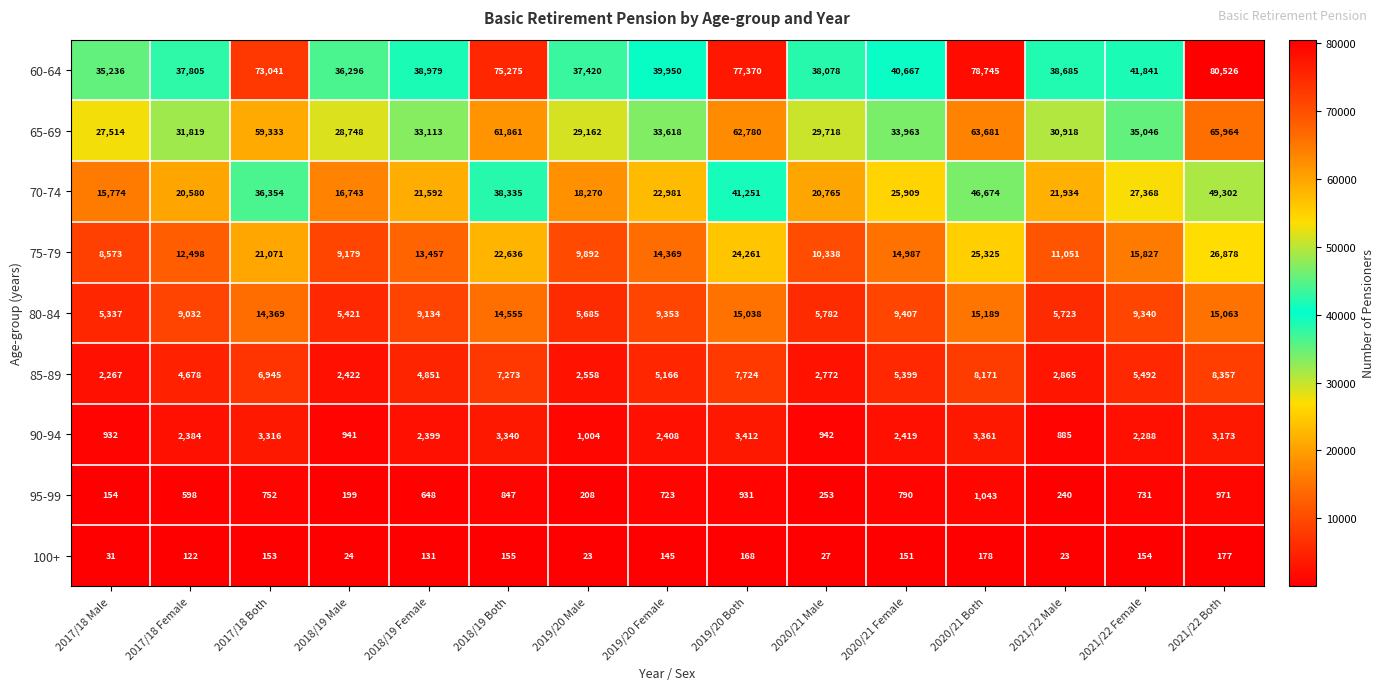

Count the number of categories in the chart.

15